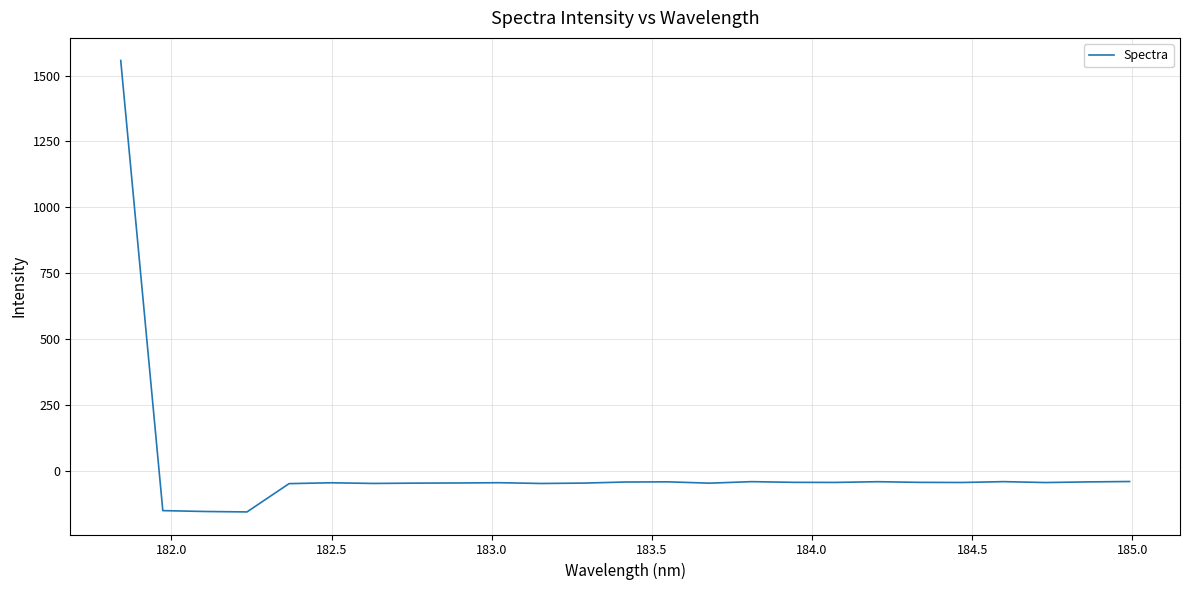

What is the difference between the maximum and second lowest values?

1712.2